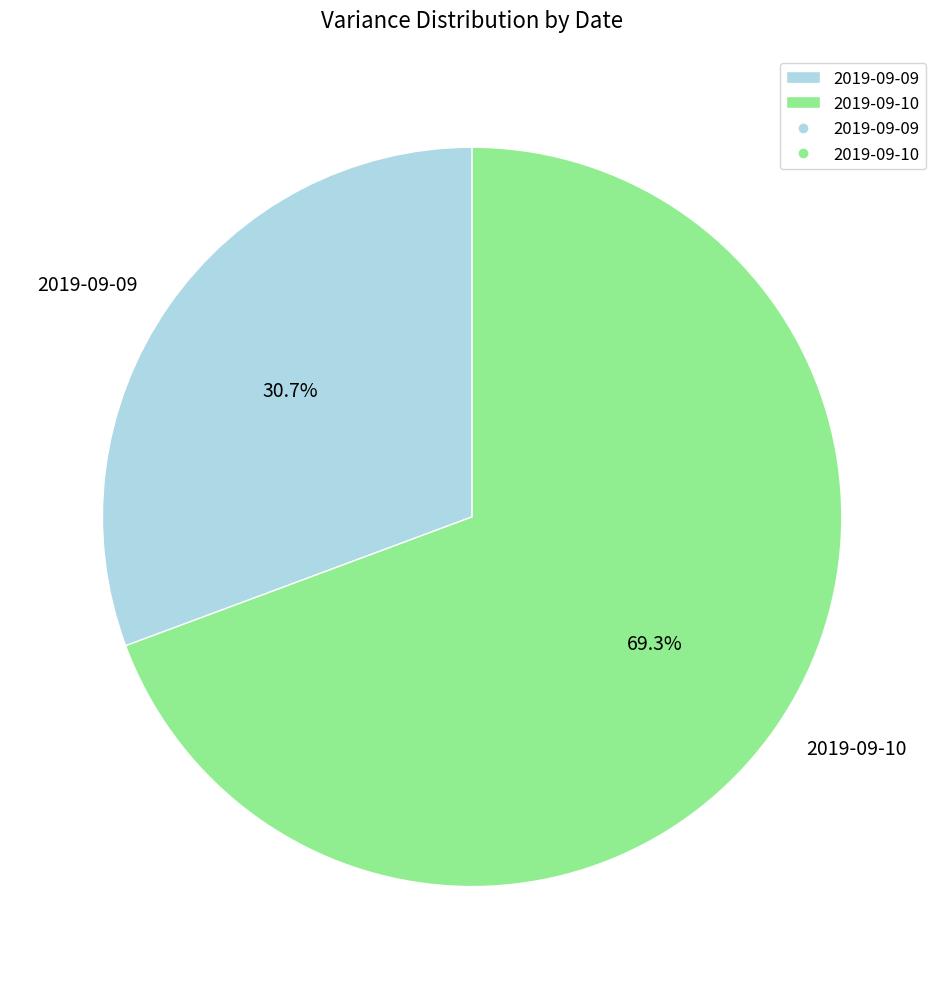

What percentage is the 2019-09-10 slice, to the nearest percent?

69%